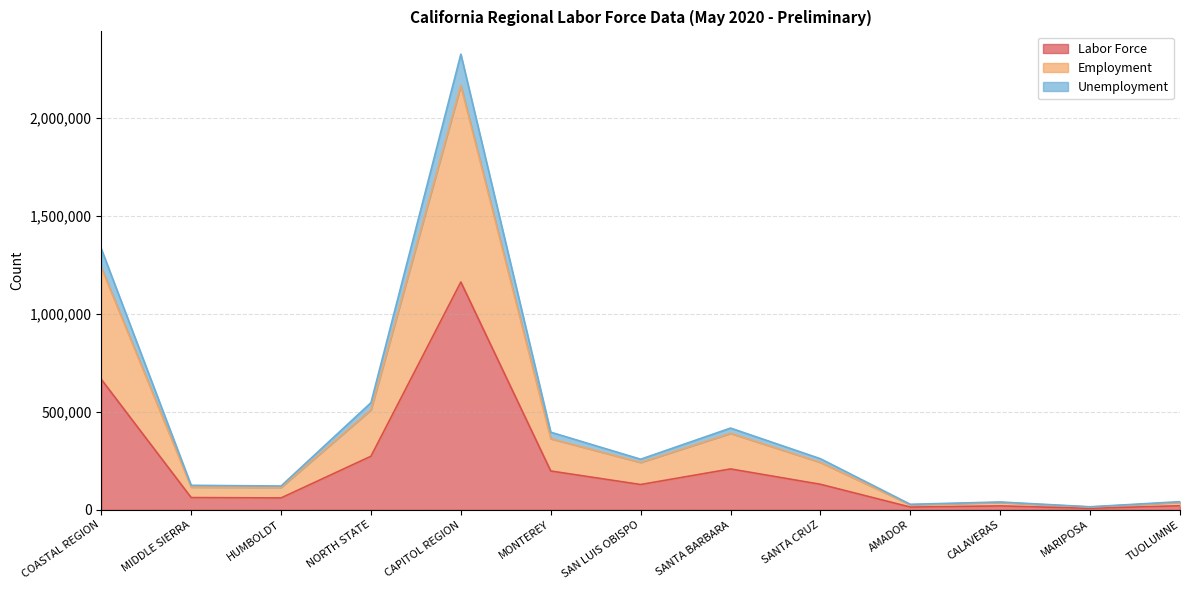

At which category does Unemployment reach its first local peak?

CAPITOL REGION